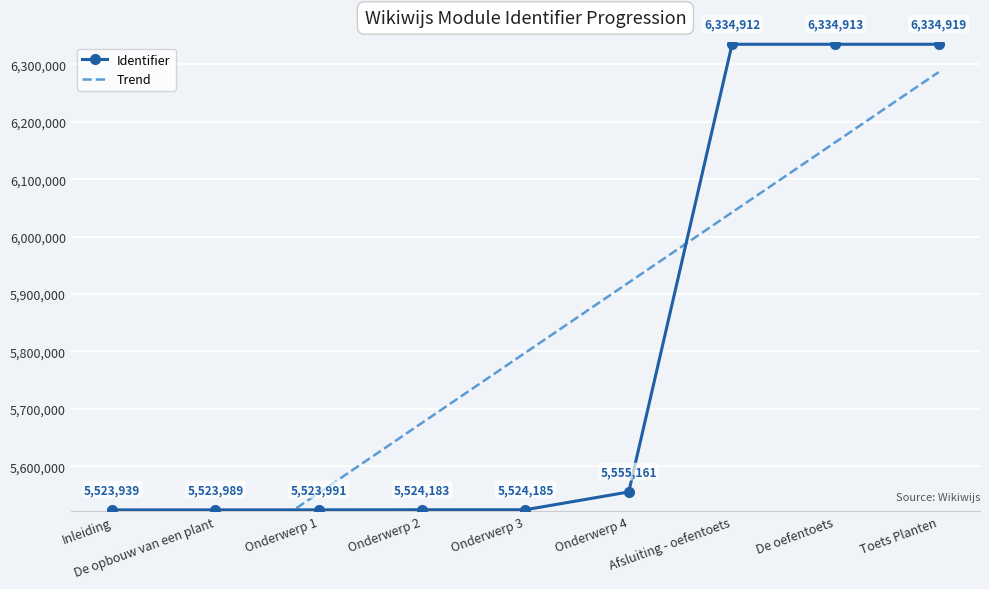

What is the difference between the maximum and second lowest values in the Identifier series?

810930